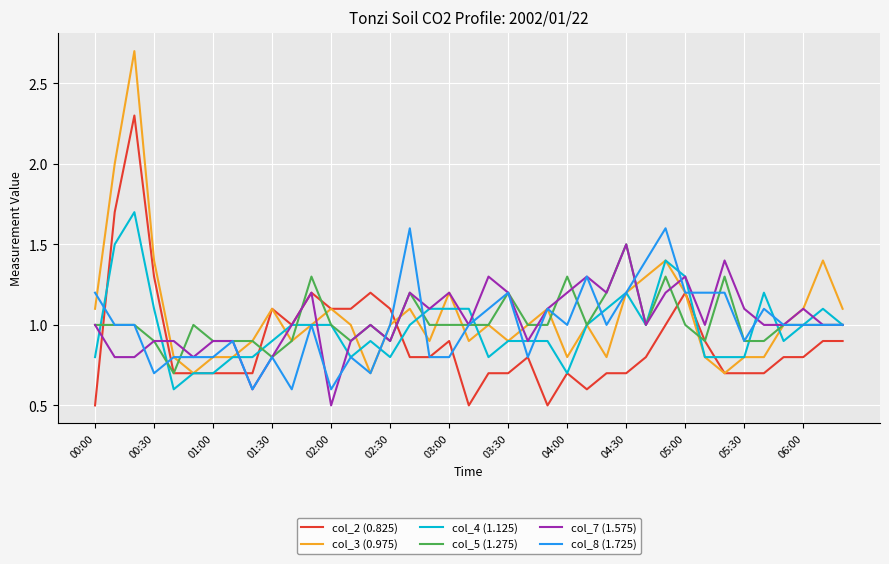

Which series has the widest spread of values?

col_3 (0.975)